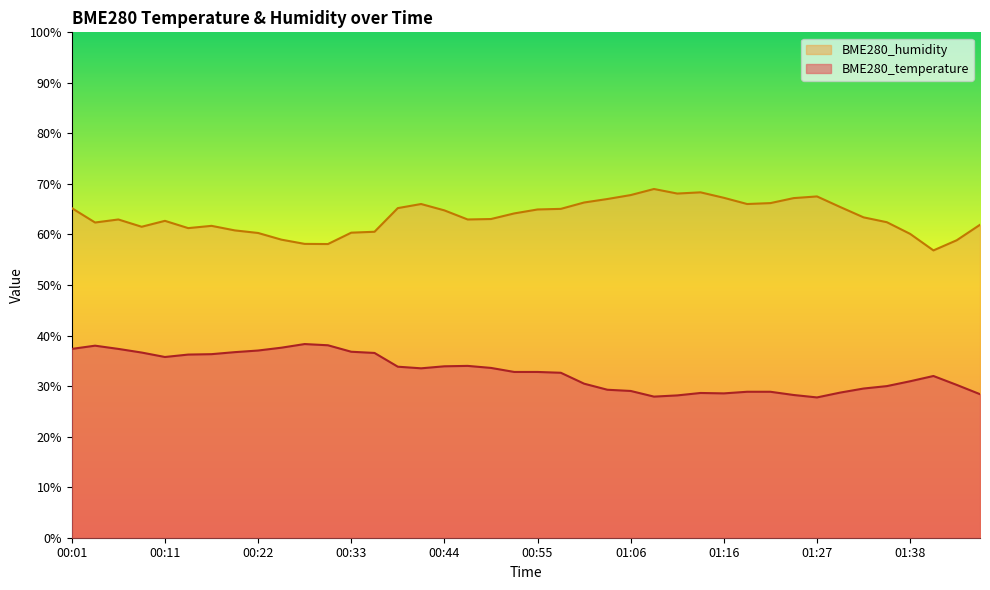

What is the average value of the BME280_temperature series?

32.8